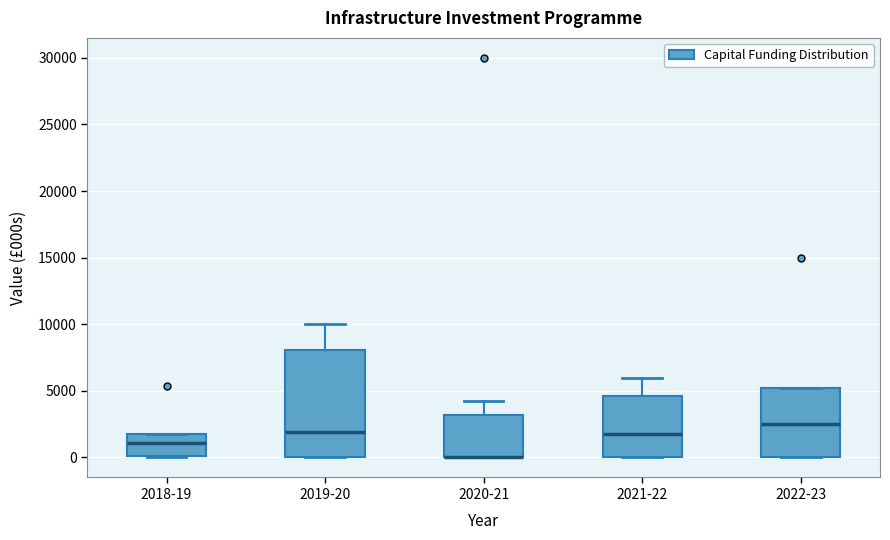

Which box is the tallest, from its lower edge to its upper edge?

2019-20